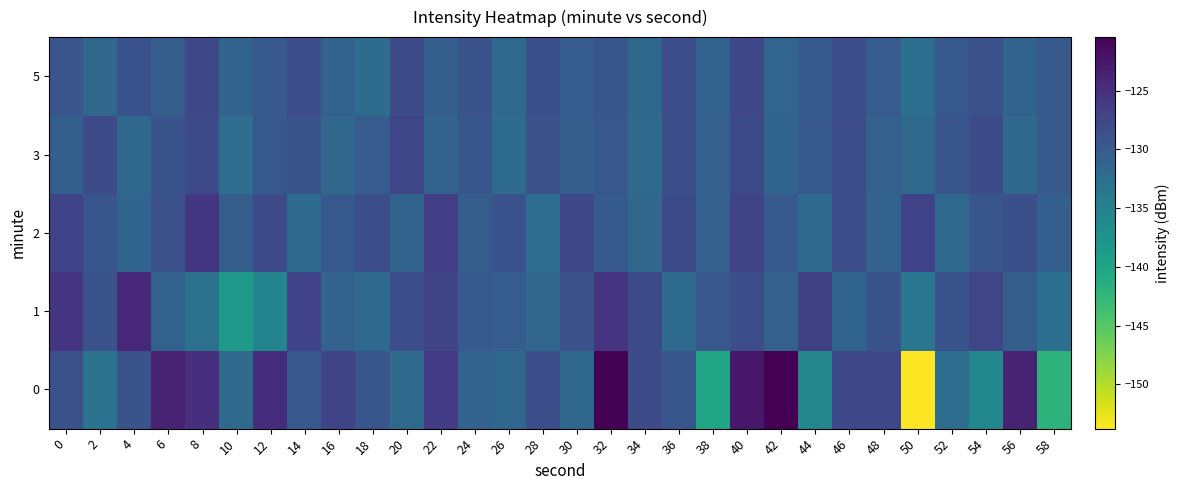

Between 28 and 16, which is larger?

16